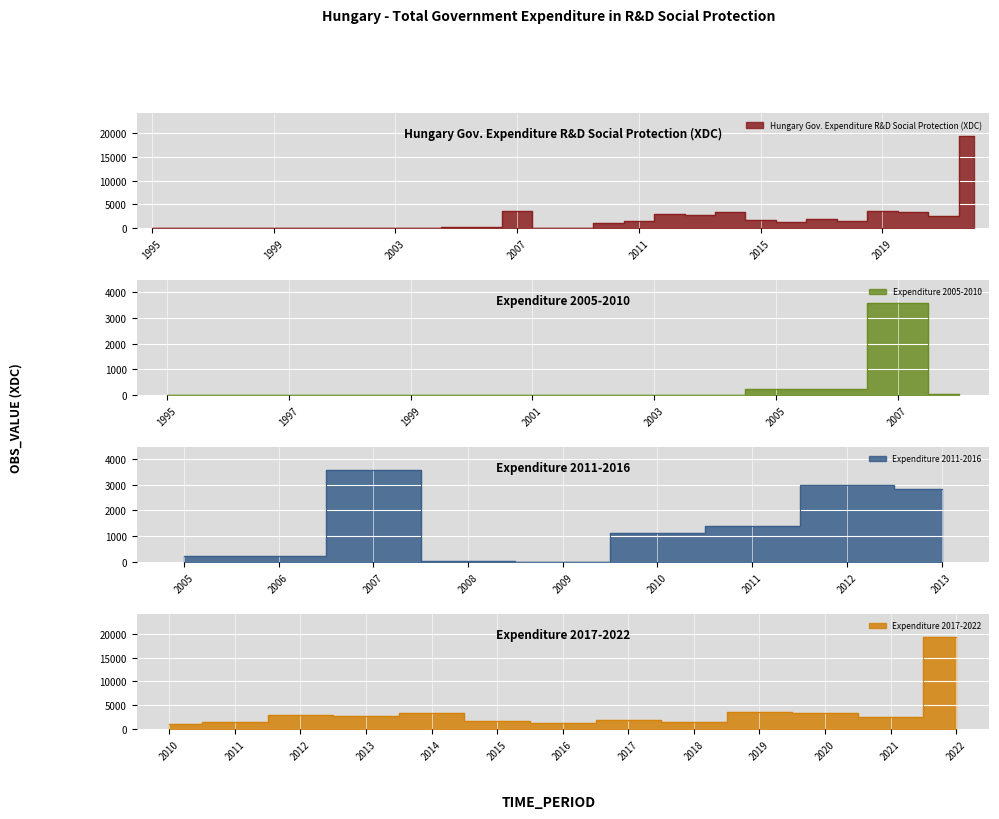

At which label does the data first exceed 1144?

2007